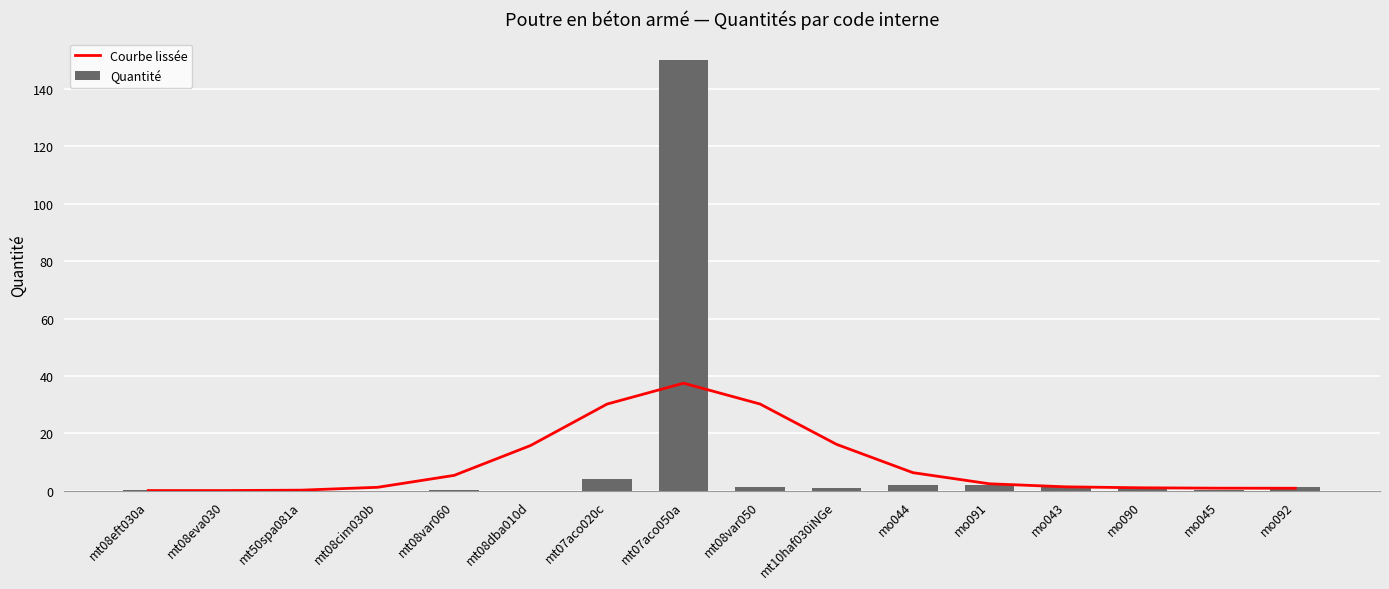

Is it true that Courbe lissée equals 0.9 at mo092?

True